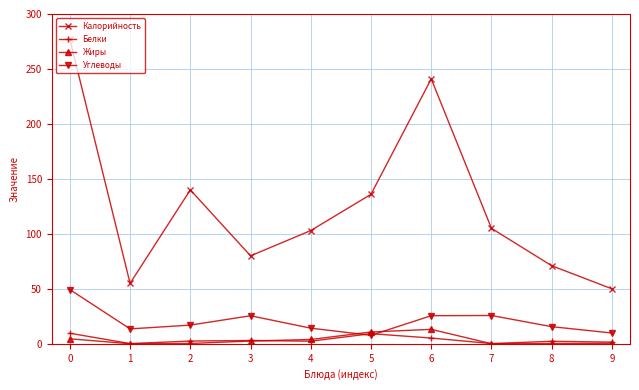

Does the chart have visible grid lines?

Yes